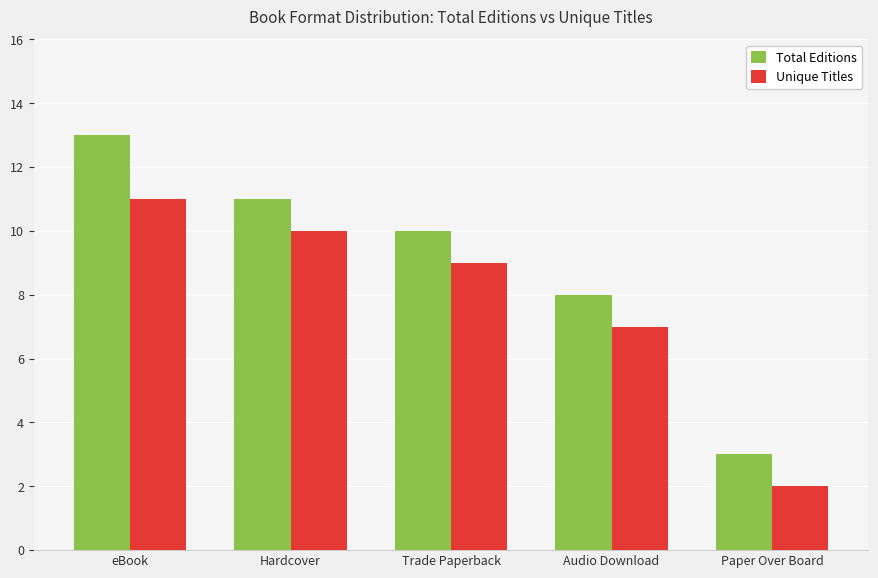

What is the average value of the Total Editions series?

9